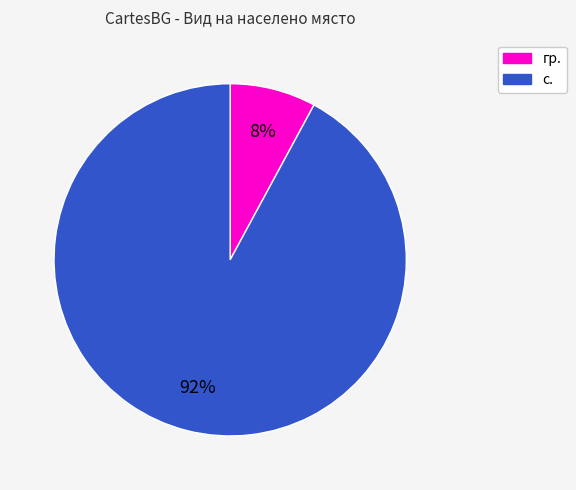

Combined, do с. and гр. account for over 50%?

Yes